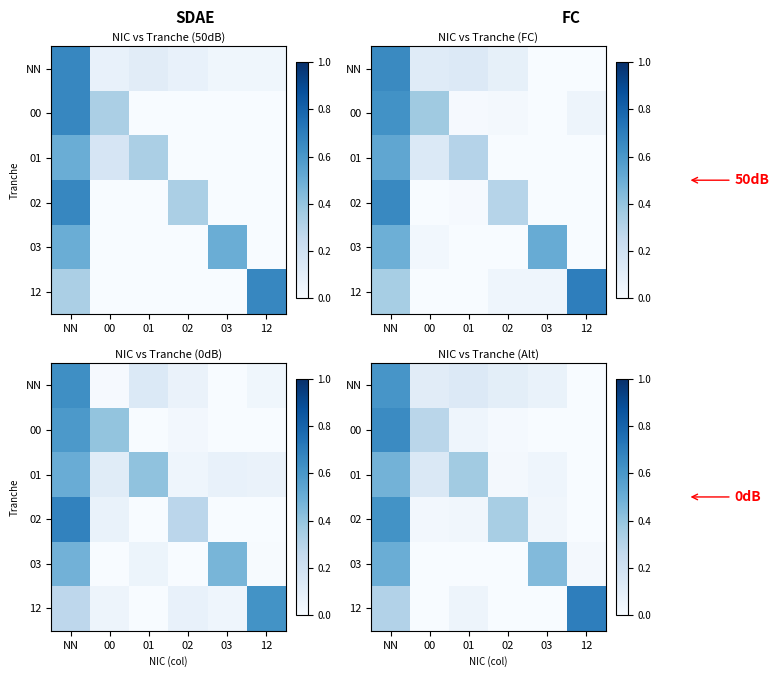

The value of 12 at 02 is 0.2. True or false?

False